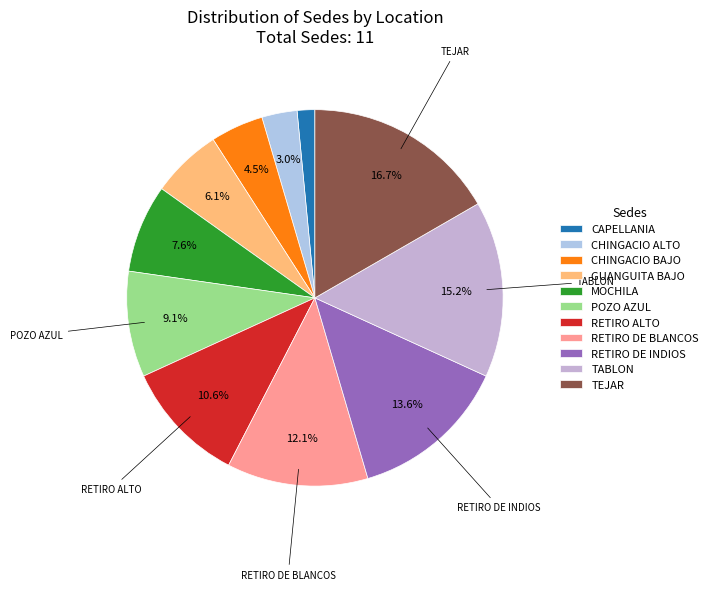

How many slices are in this pie chart?

11